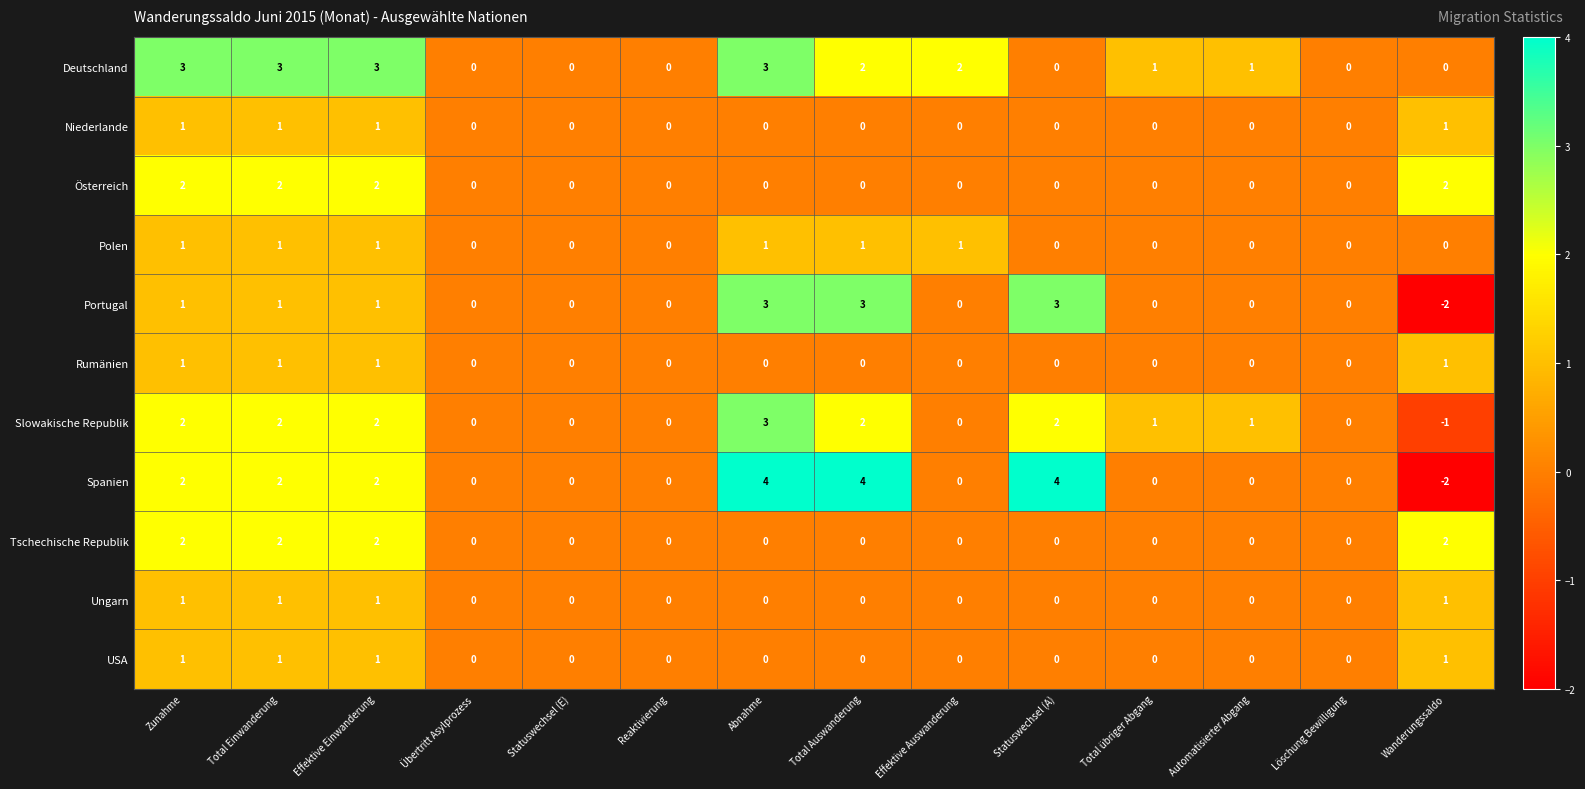

Which series changed the most between Statuswechsel (A) and Wanderungssaldo?

Spanien